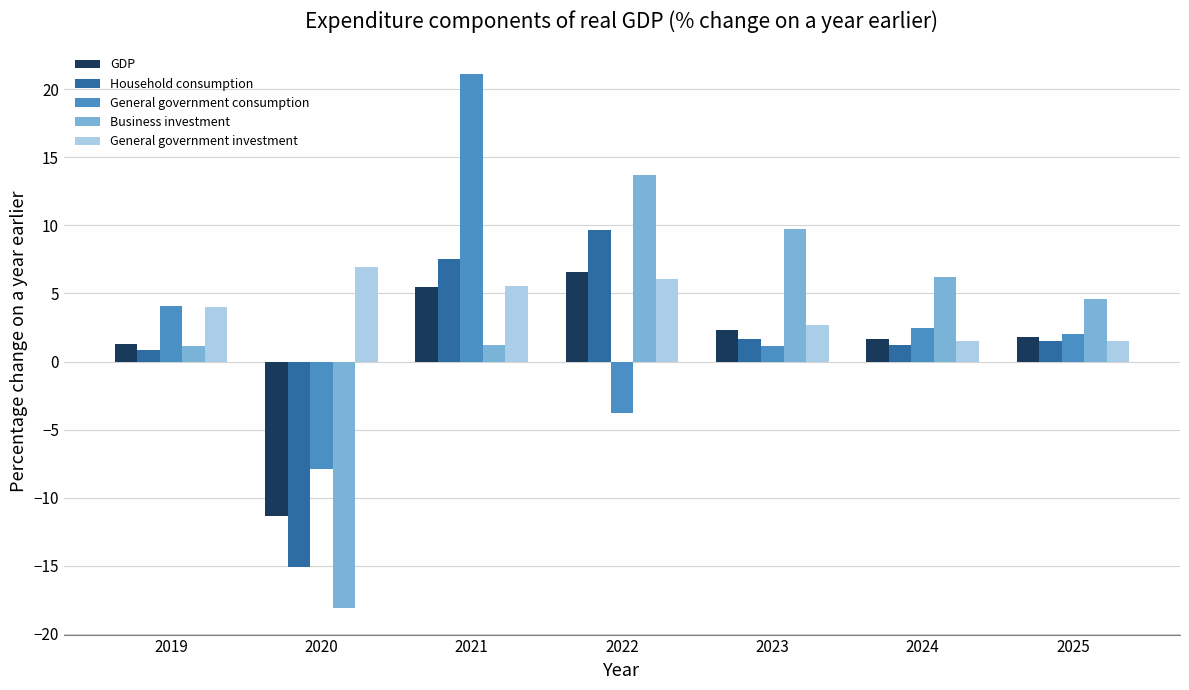

How many groups of bars are there?

7